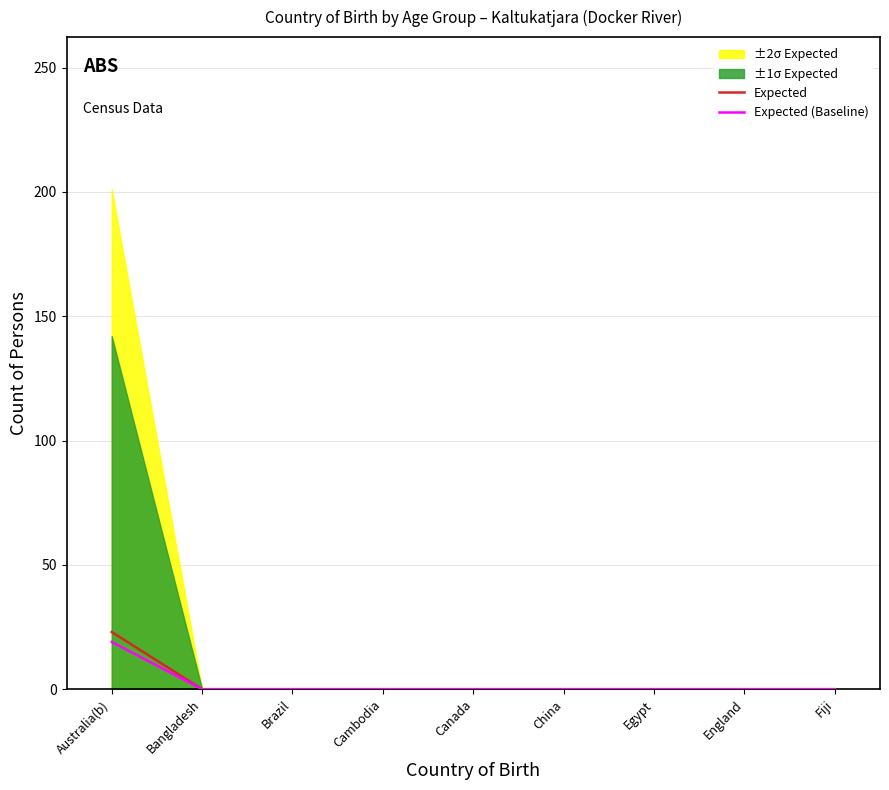

At which label does Expected reach its minimum?

Bangladesh